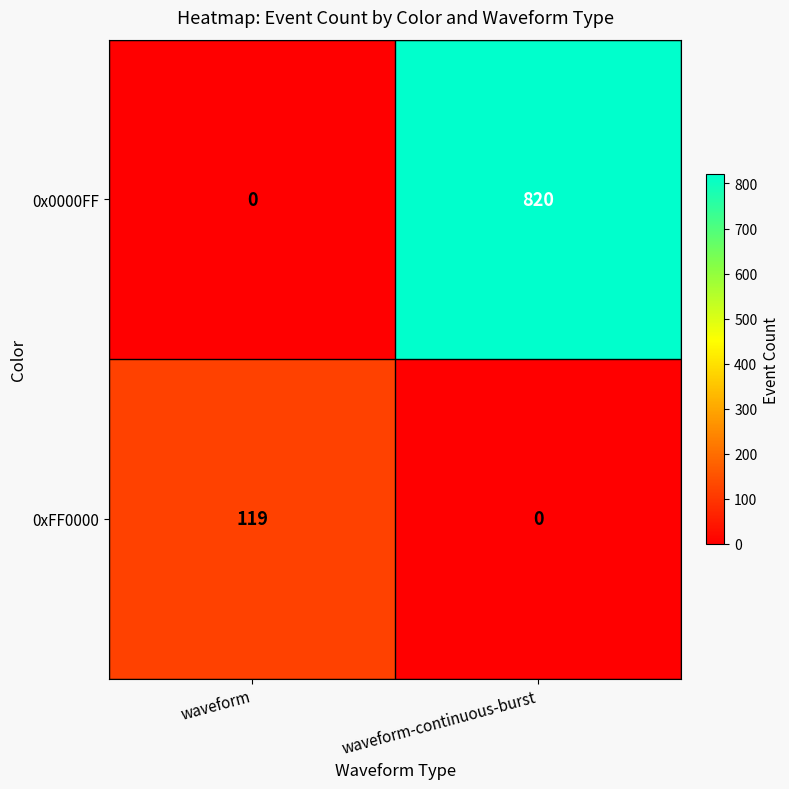

The value of 0x0000FF at waveform is 427. True or false?

False